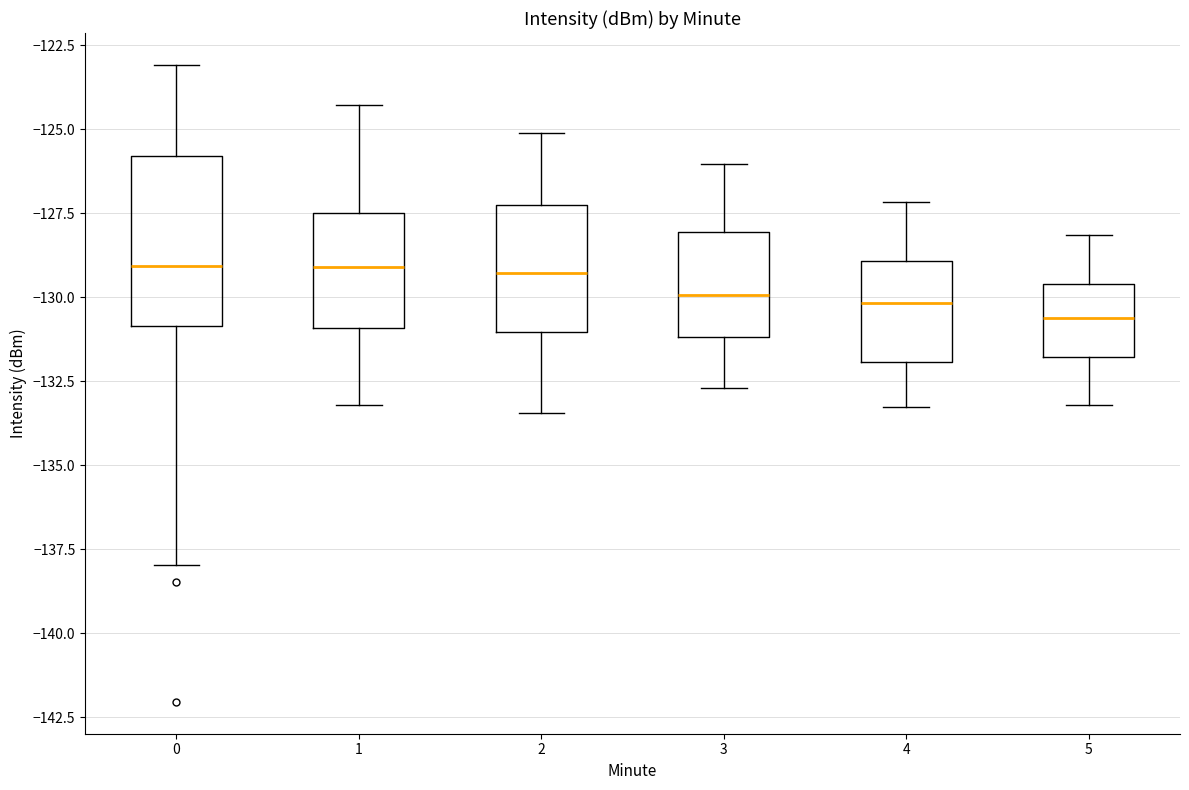

Reading left to right, read every box against the y-axis: the position of its median line, the range the box covers, and the ends of its whiskers. The values are not printed on the chart, so give them approximately, as read against the axis.

0: median -129.0, box -131.0 to -126.0, whiskers -138.0 to -123.0
1: median -129.0, box -131.0 to -127.5, whiskers -133.0 to -124.5
2: median -129.5, box -131.0 to -127.5, whiskers -133.5 to -125.0
3: median -130.0, box -131.0 to -128.0, whiskers -132.5 to -126.0
4: median -130.0, box -132.0 to -129.0, whiskers -133.5 to -127.0
5: median -130.5, box -132.0 to -129.5, whiskers -133.0 to -128.0